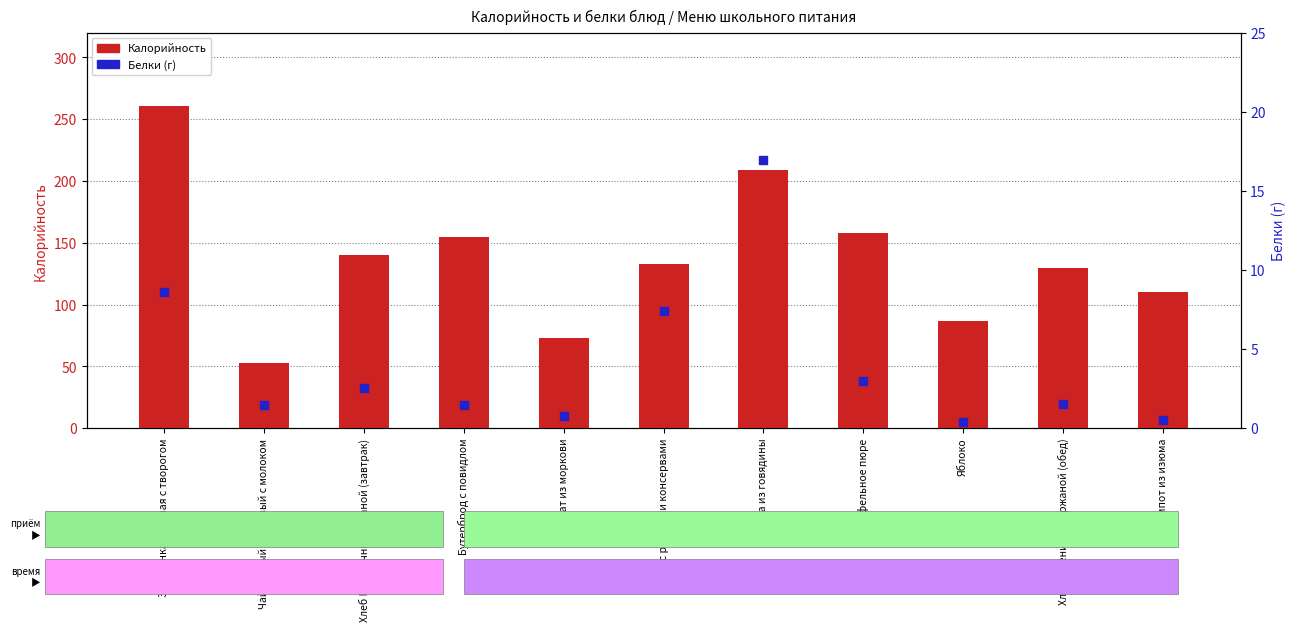

Which series has the widest spread of Y values?

Калорийность